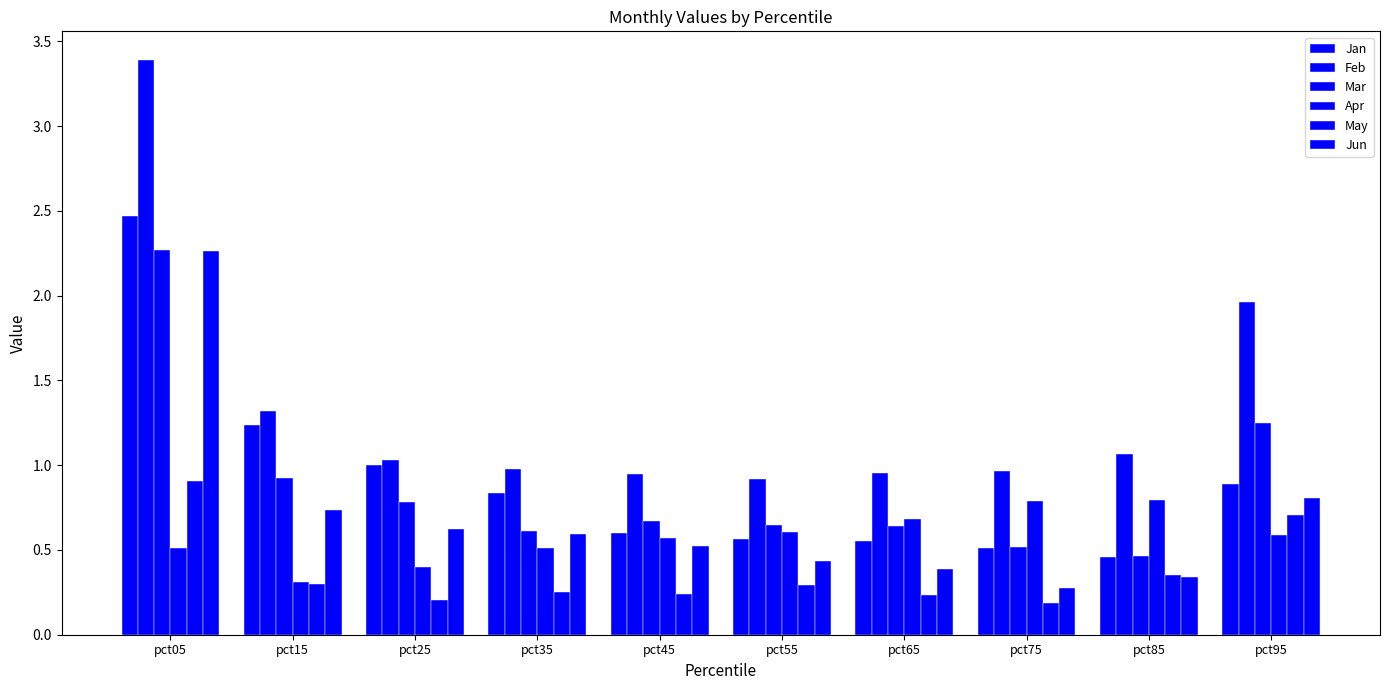

True or false: Apr has a value of 0.2 at pct15.

False